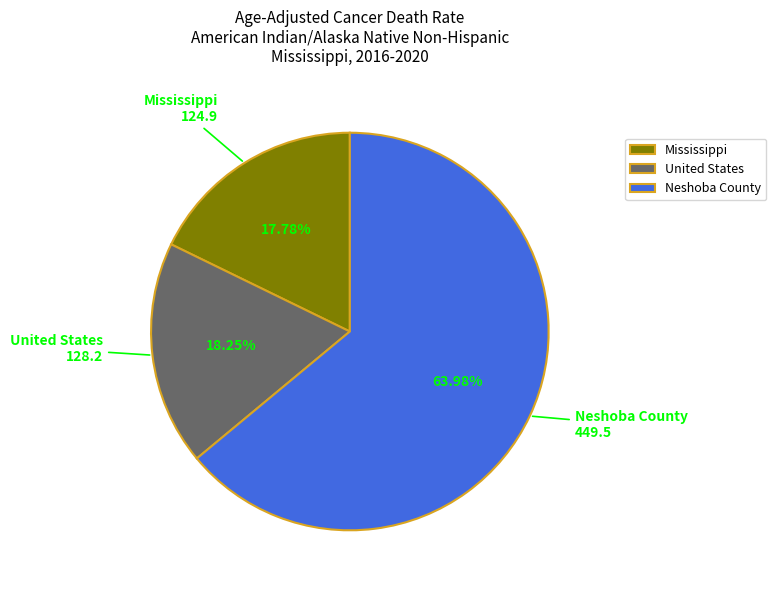

What is the ratio of the value at Mississippi to the value at Neshoba County?

0.3